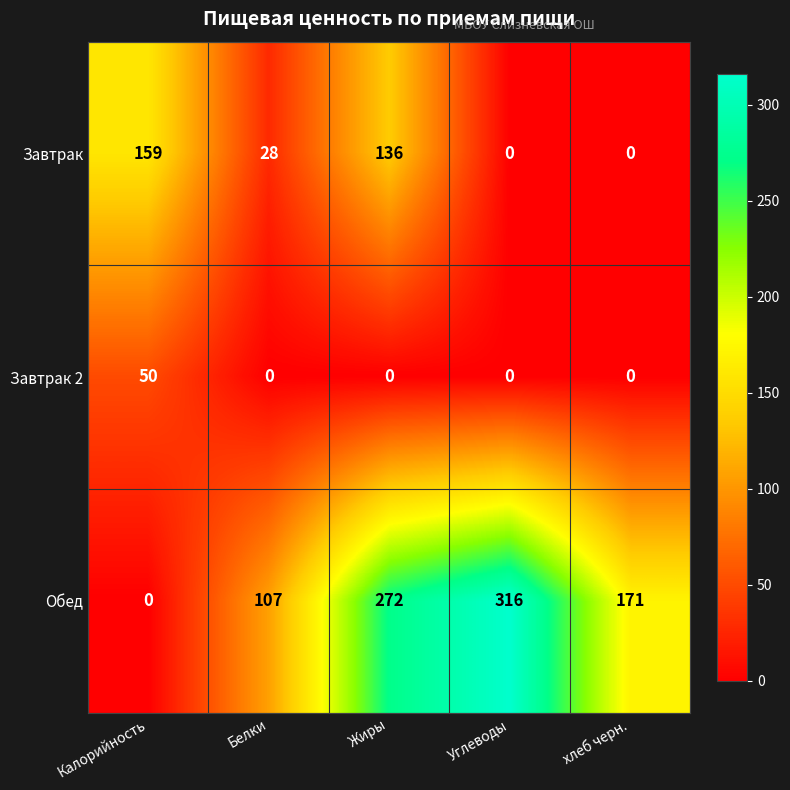

Which series has the largest total across all categories?

Обед